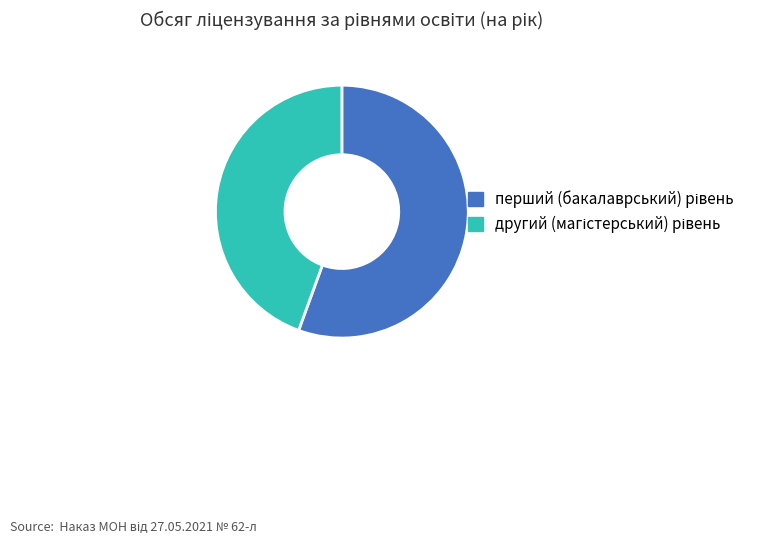

Is there any slice that represents more than half of the pie?

Yes